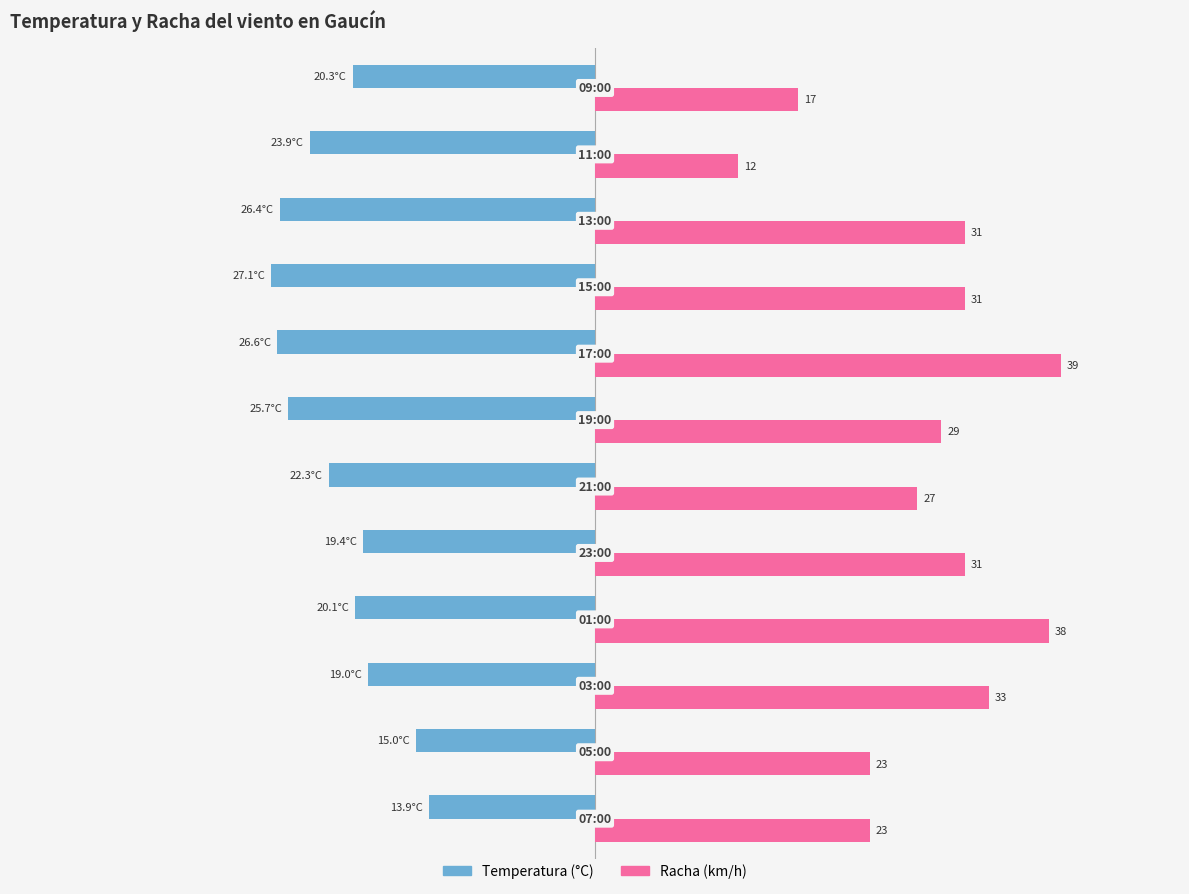

Rank the series by their maximum value, from lowest to highest.

Temperatura (°C), Racha (km/h)